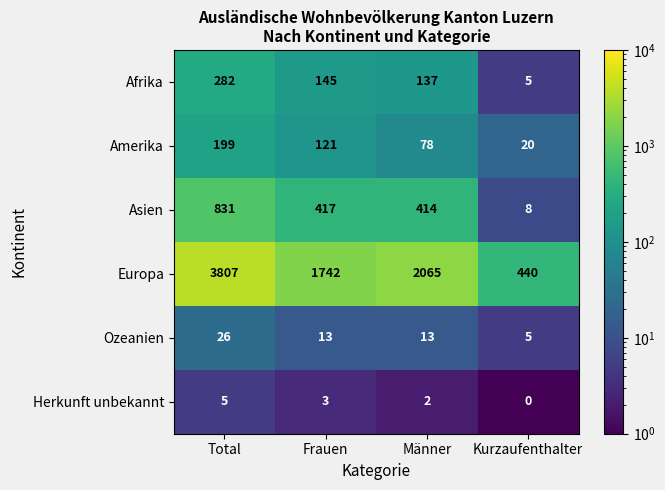

How many Amerika values are between 78 and 199?

3